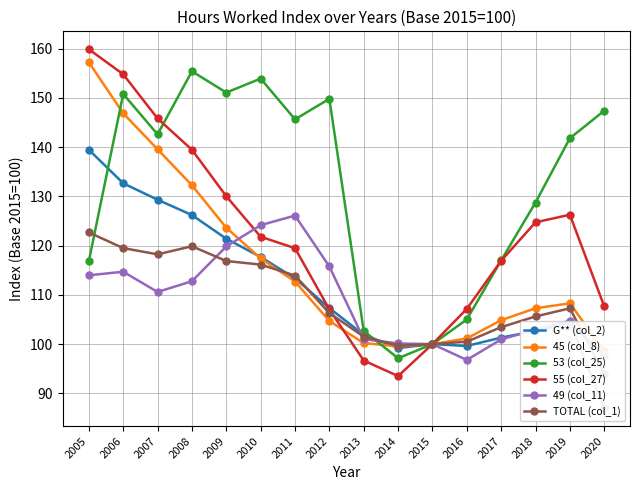

The TOTAL (col_1) series shows 43.3 at 2005. True or false?

False